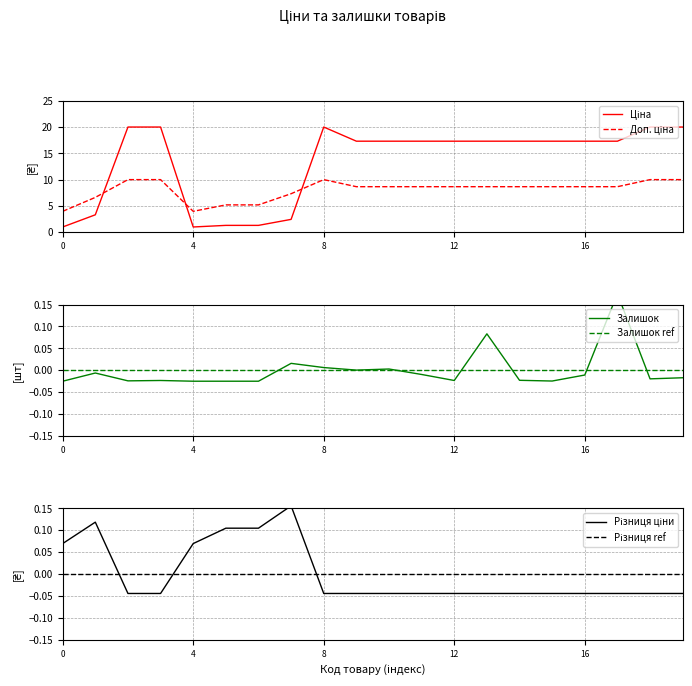

Which category has the highest value in the Доп. ціна series?

8